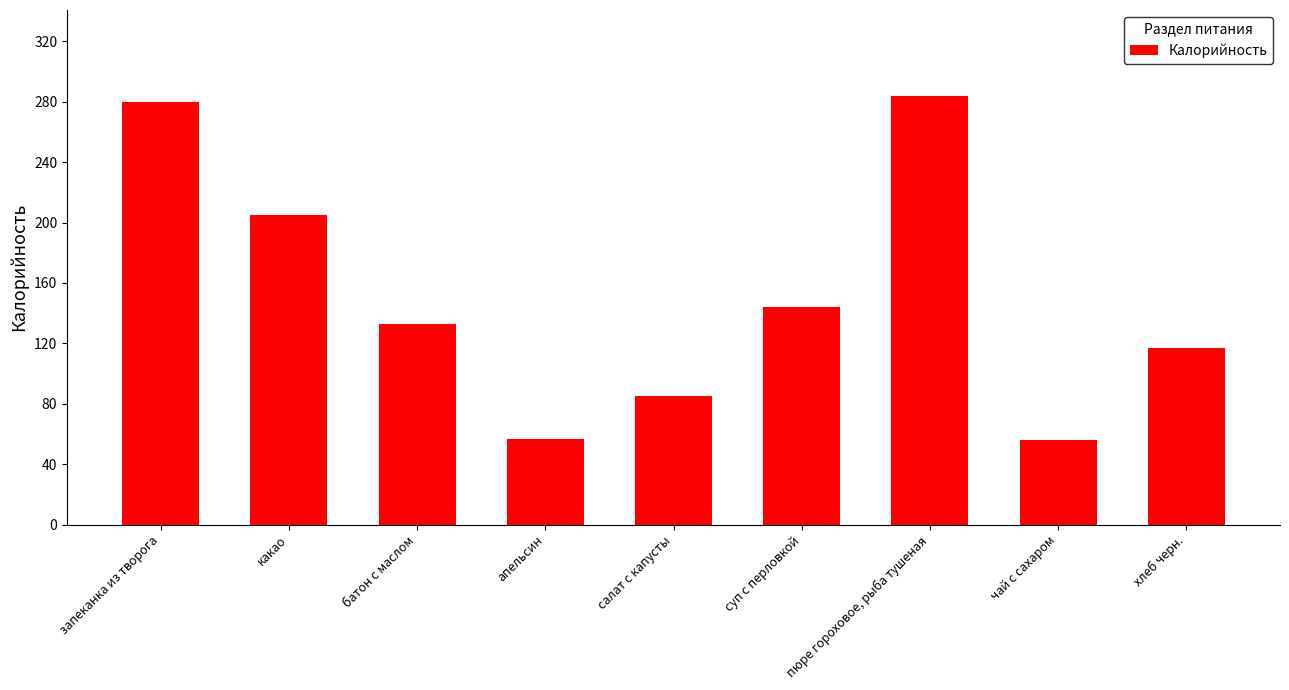

List the labels in order of value, largest first.

пюре гороховое, рыба тушеная, запеканка из творога, какао, суп с перловкой, батон с маслом, хлеб черн., салат с капусты, апельсин, чай с сахаром